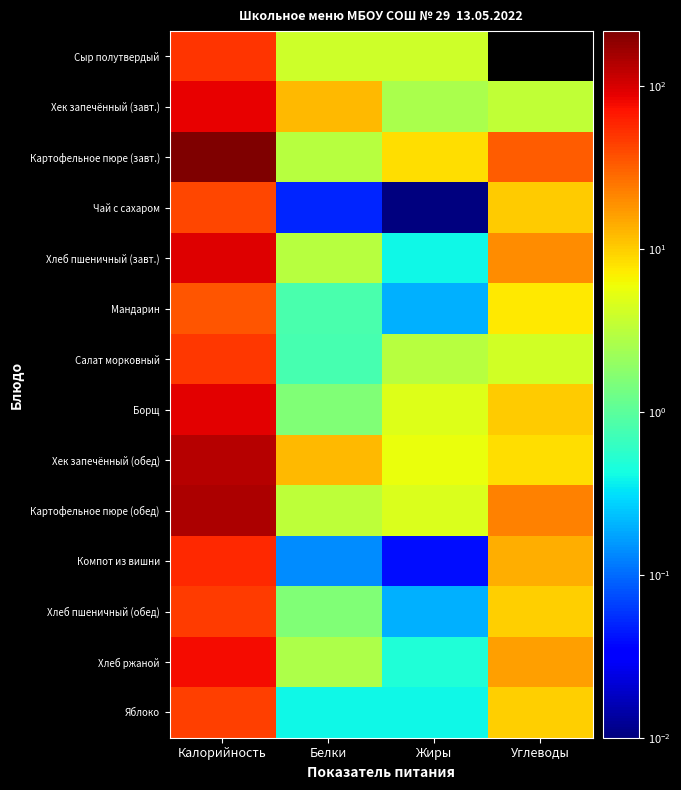

Between Белки and Жиры, which series saw the biggest shift?

Хек запечённый (завт.)